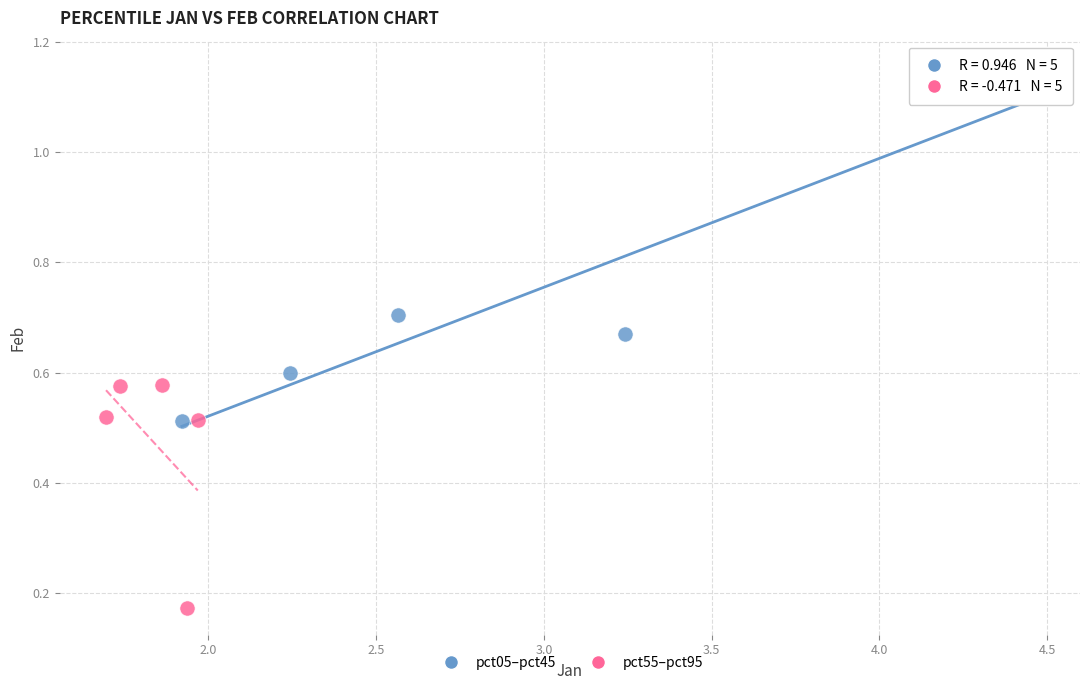

Which series has the widest spread of Y values?

pct05–pct45